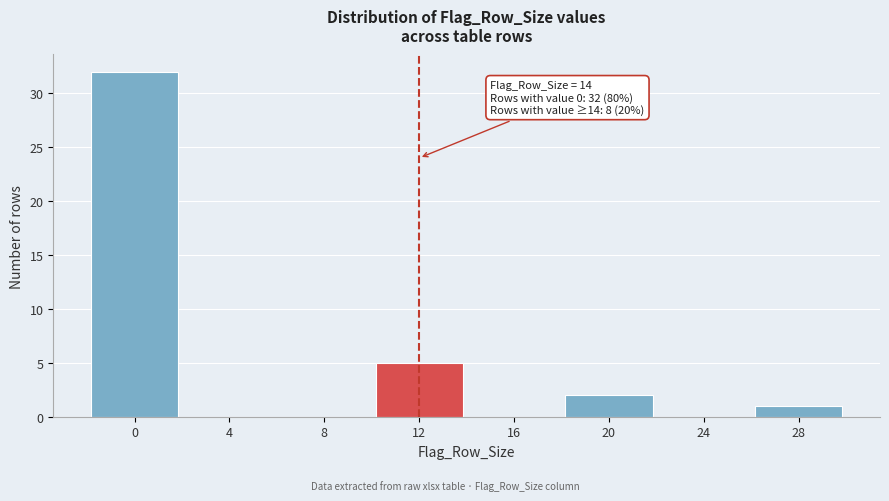

Reading right to left, what are all the values shown in this chart?

28=1	24=0	20=2	16=0	12=5	8=0	4=0	0=32